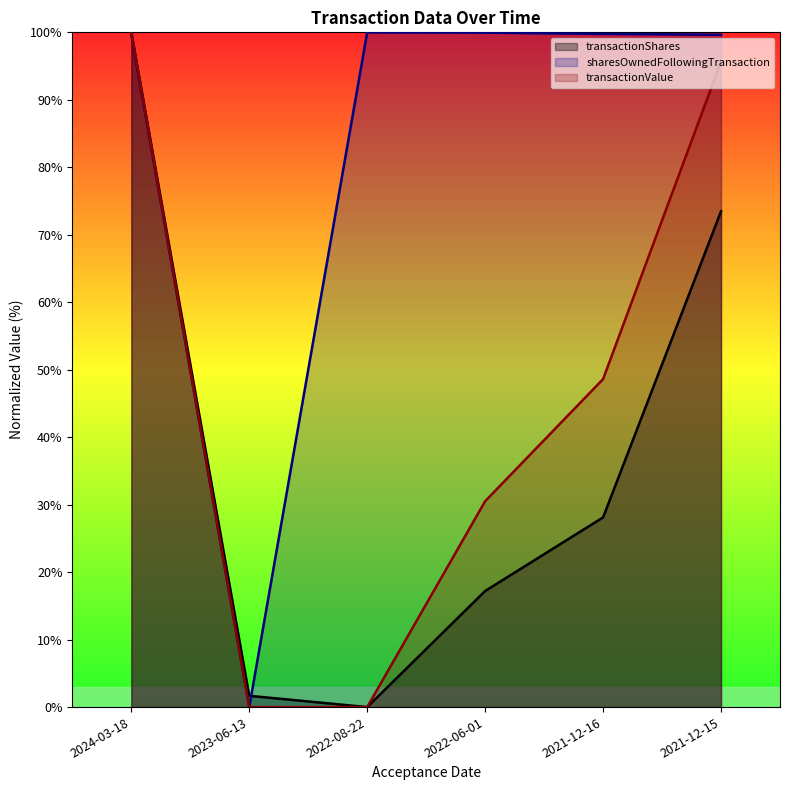

What is the difference between the maximum and minimum values in the transactionValue series?

100.0